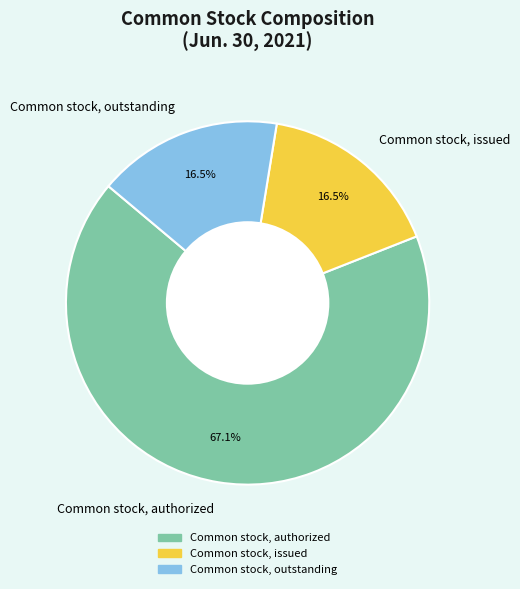

How many segments does this pie chart have?

3